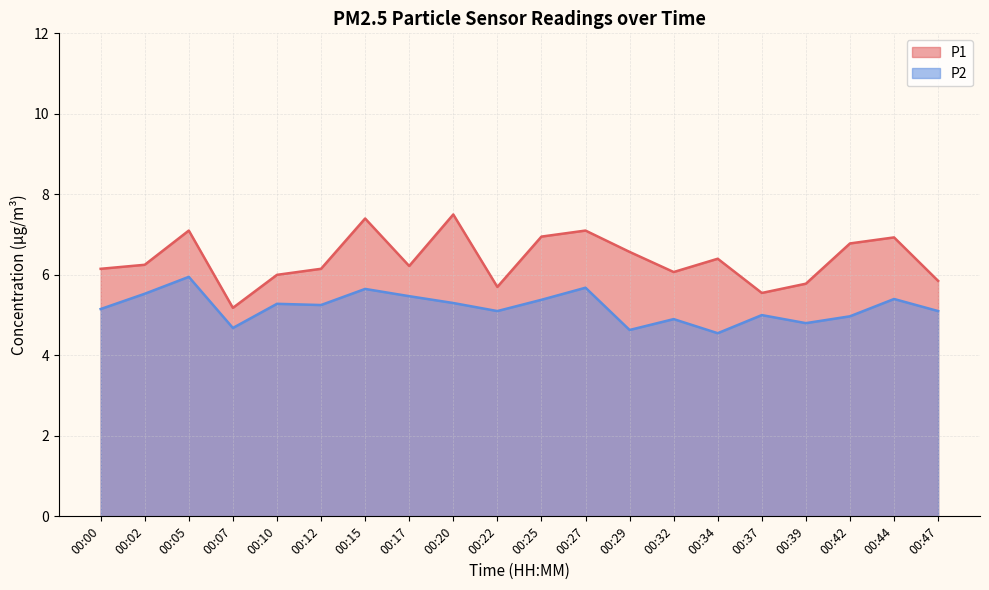

Rank the series by their maximum value, from lowest to highest.

P2, P1